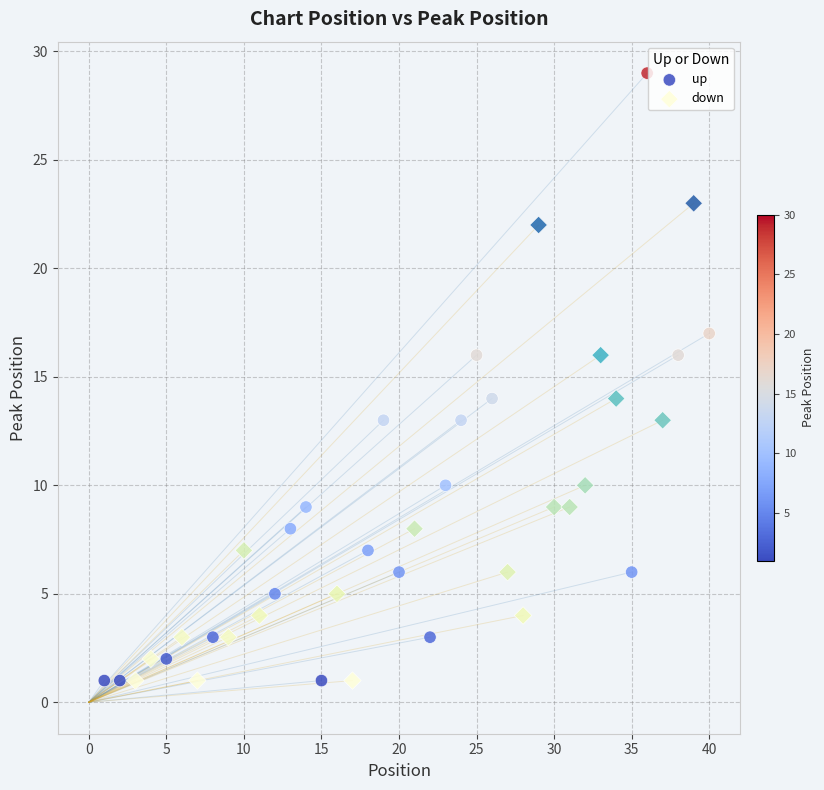

Which series contains the highest Y value?

up